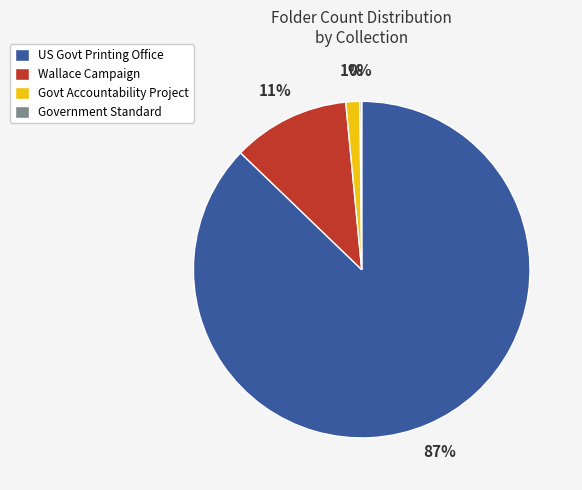

Is it true that US Govt Printing Office is 87% of the pie?

True